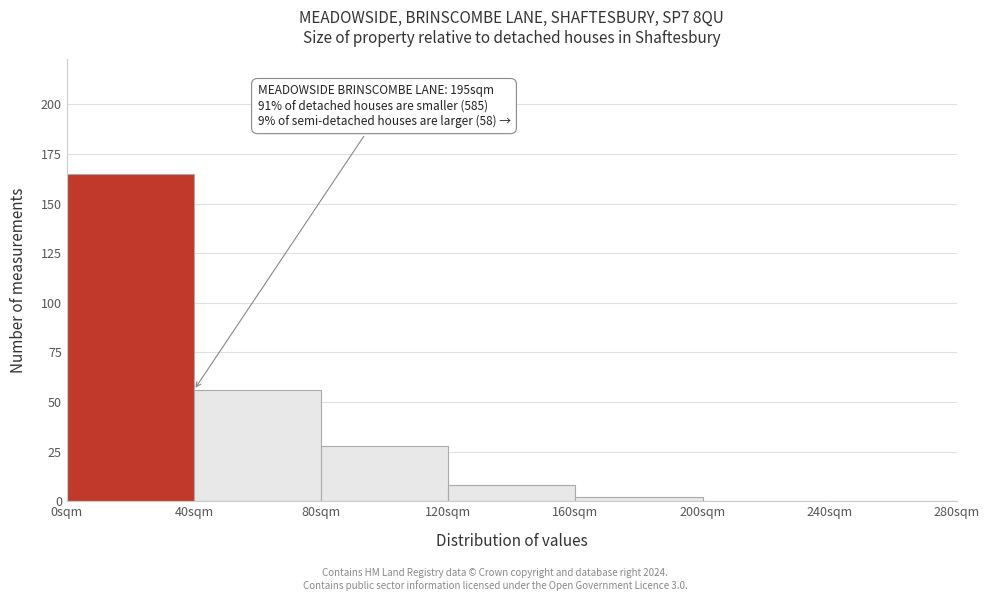

Which range on the x-axis has the tallest bar?

0 to 40